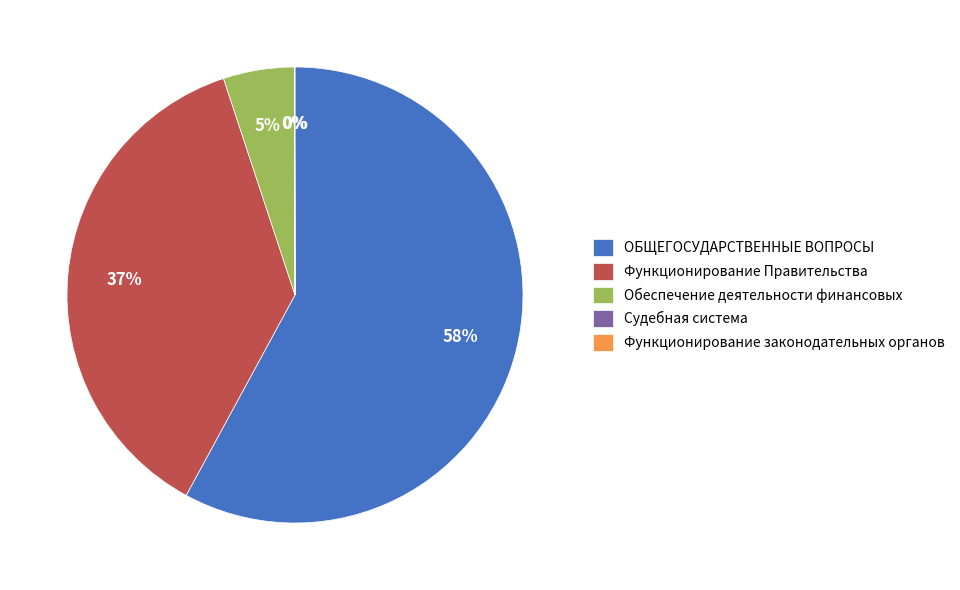

Which slice is the largest?

ОБЩЕГОСУДАРСТВЕННЫЕ ВОПРОСЫ